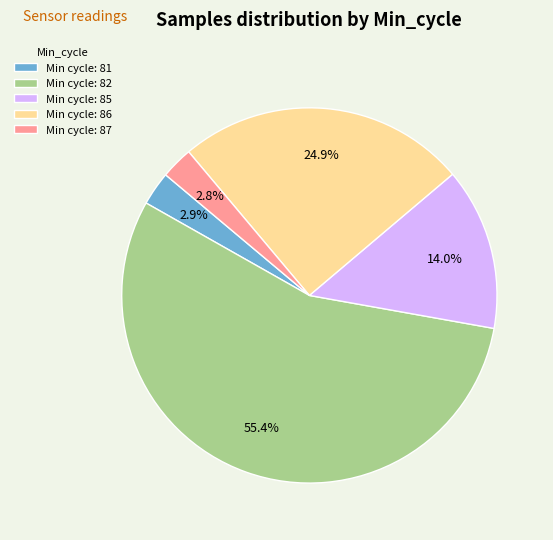

What is the ratio of the value at Min cycle: 85 to the value at Min cycle: 86?

0.6